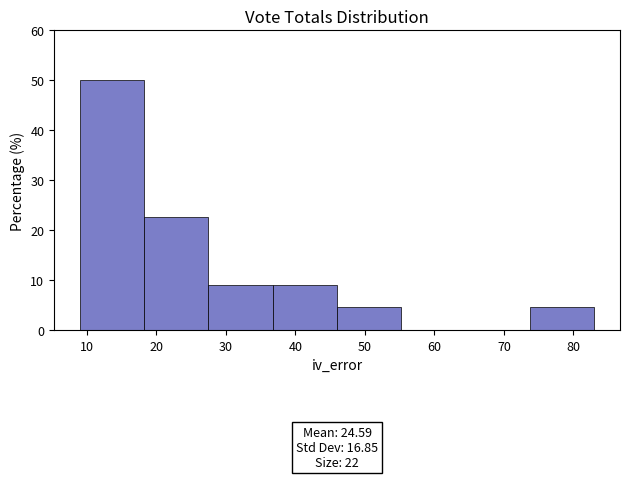

Which range on the x-axis has the tallest bar?

9 to 18